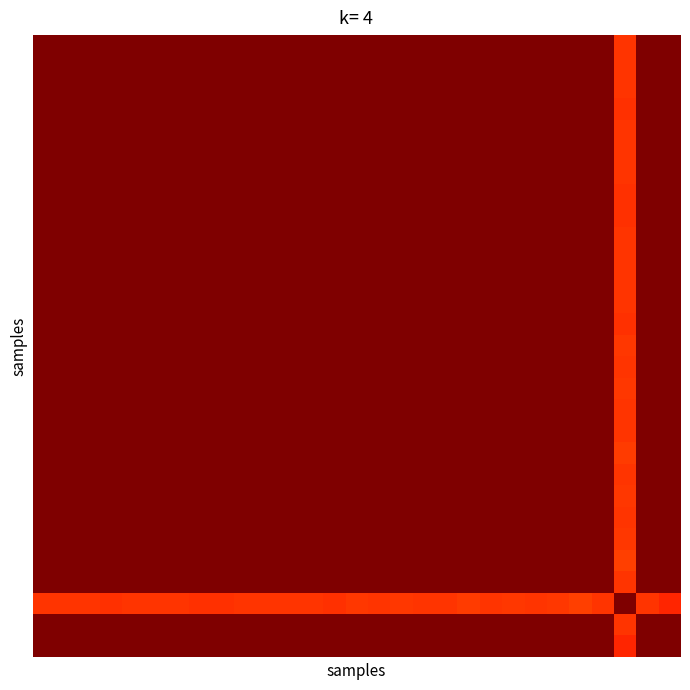

At how many categories does at least one series exceed 0?

29